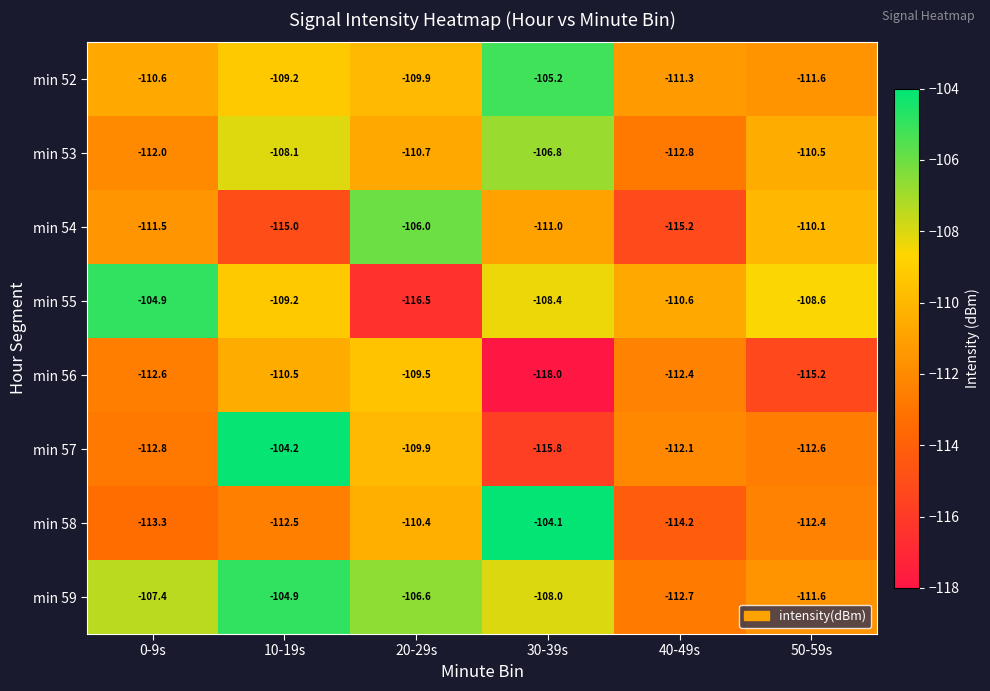

What is the sum of all min 53 values?

-660.9